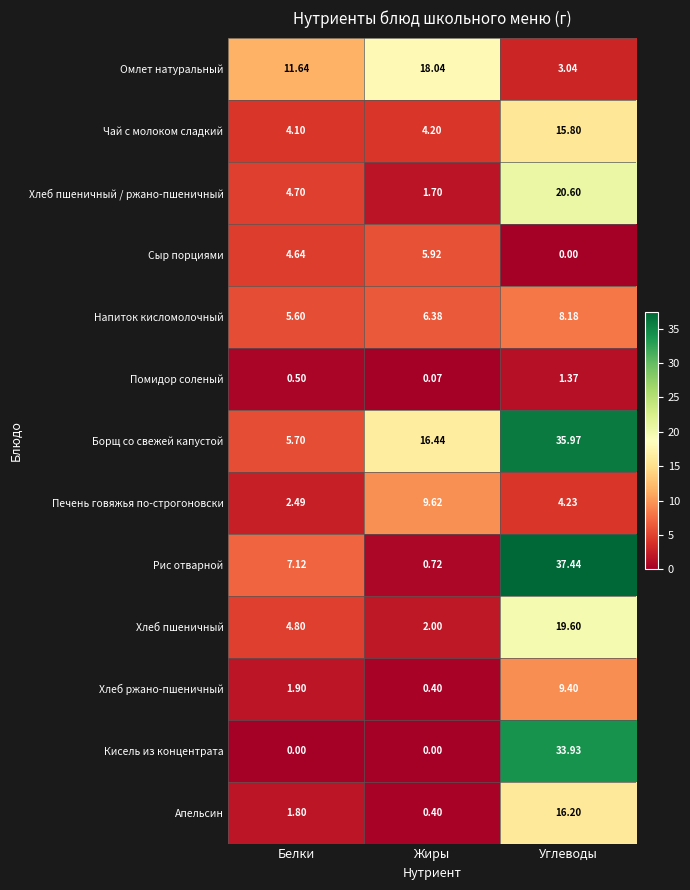

Which label corresponds to the largest value in the chart?

Углеводы